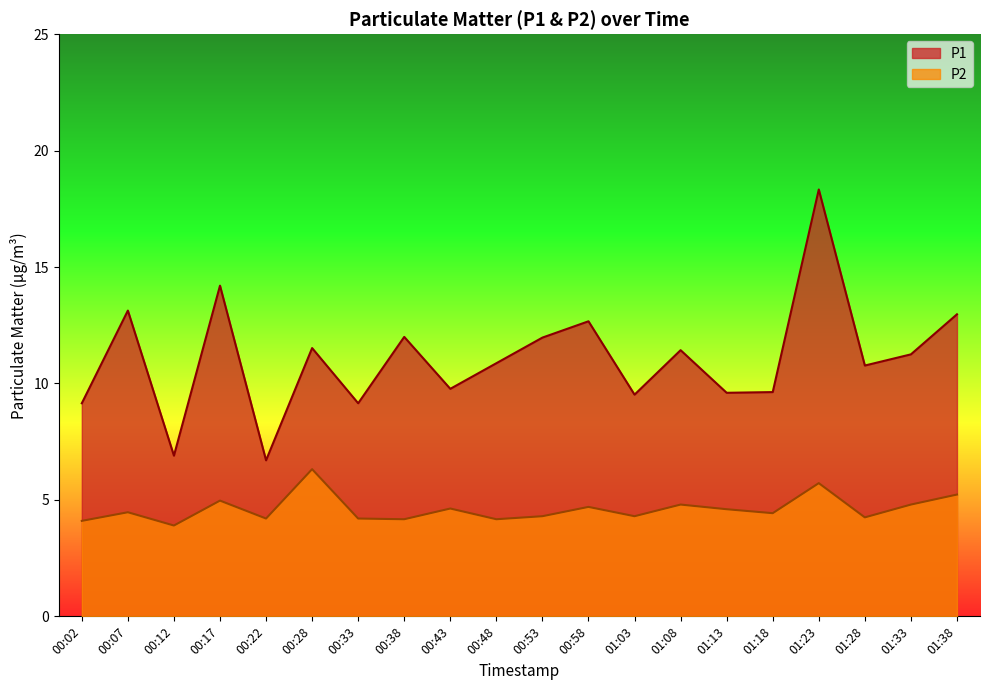

What is the label of the 7th point from the left?

00:33